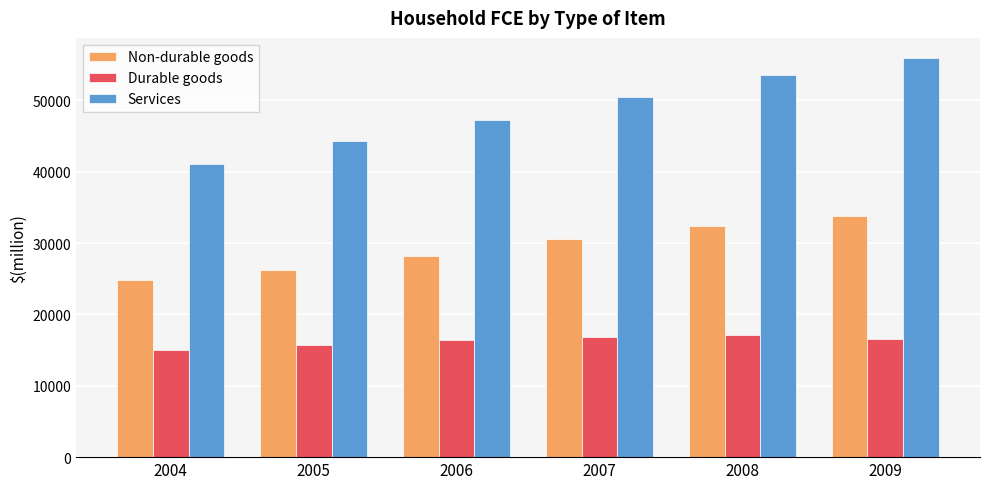

How many categories are shown in the chart?

6